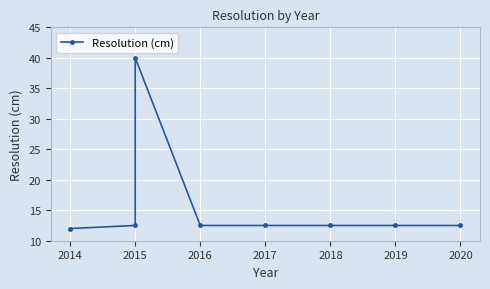

Is it true that the value at 2019 is 12.5?

True